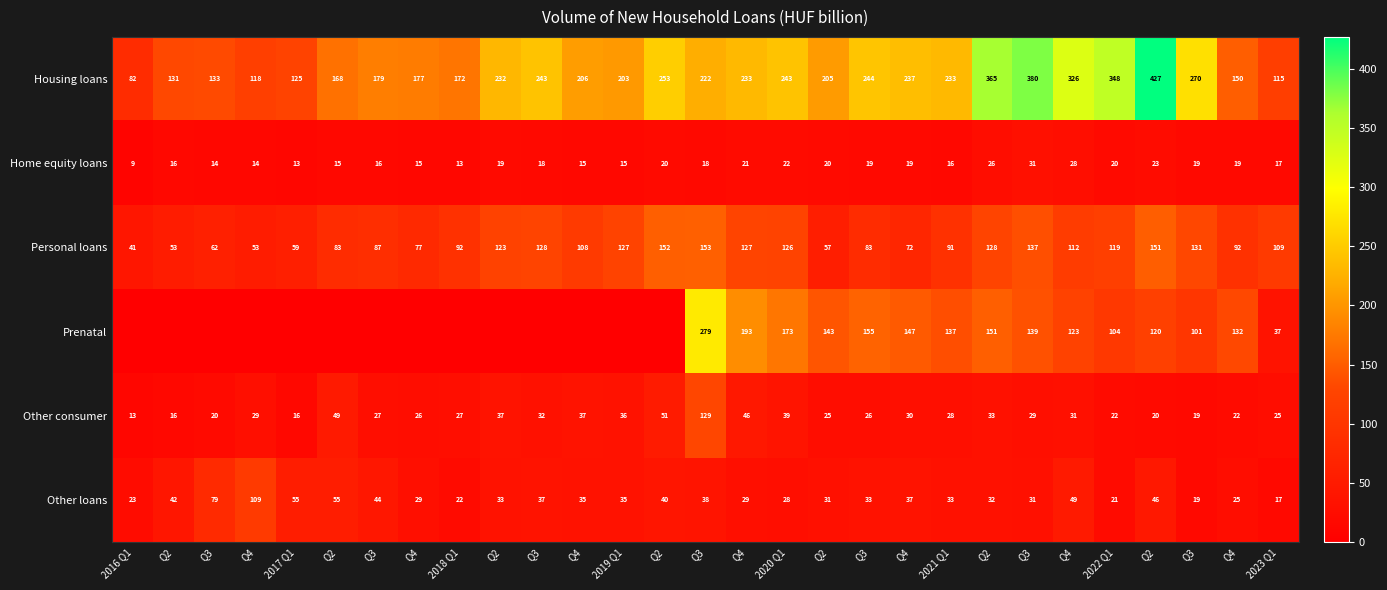

What is the difference between the maximum and minimum values in the Personal loans series?

111.9